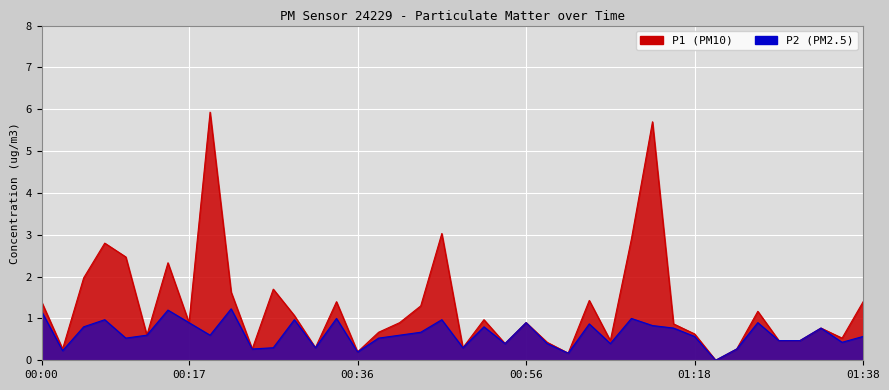

The P2 series shows 1.3 at 00:51. True or false?

False